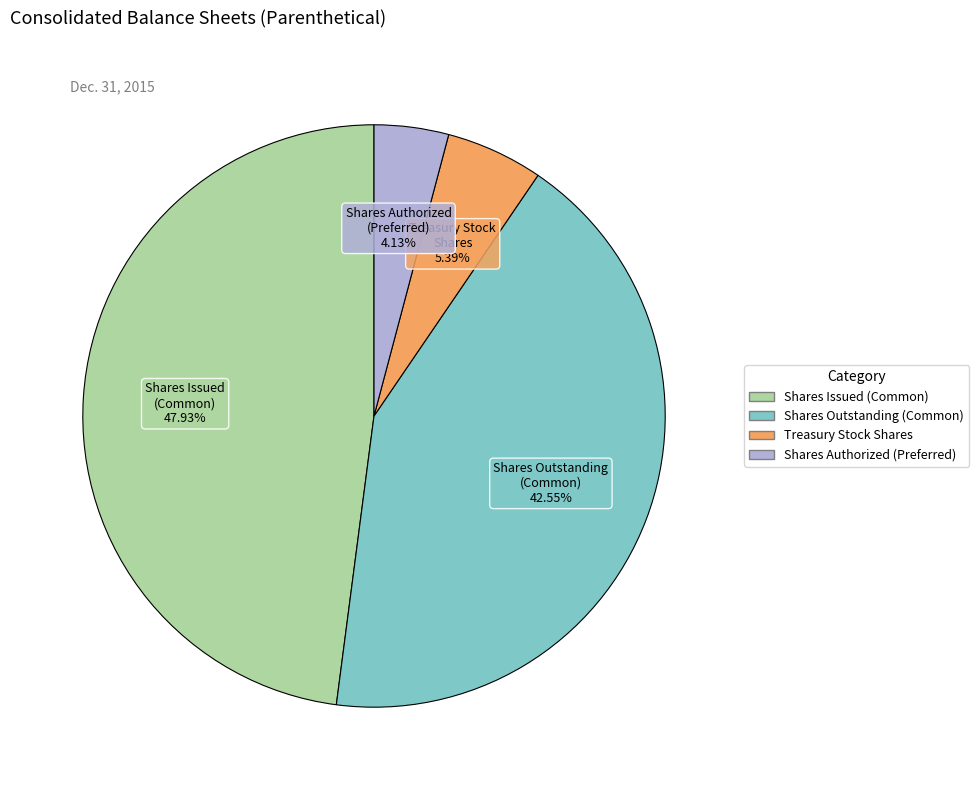

To the nearest percent, what is the difference between the largest and smallest slice percentages?

44%